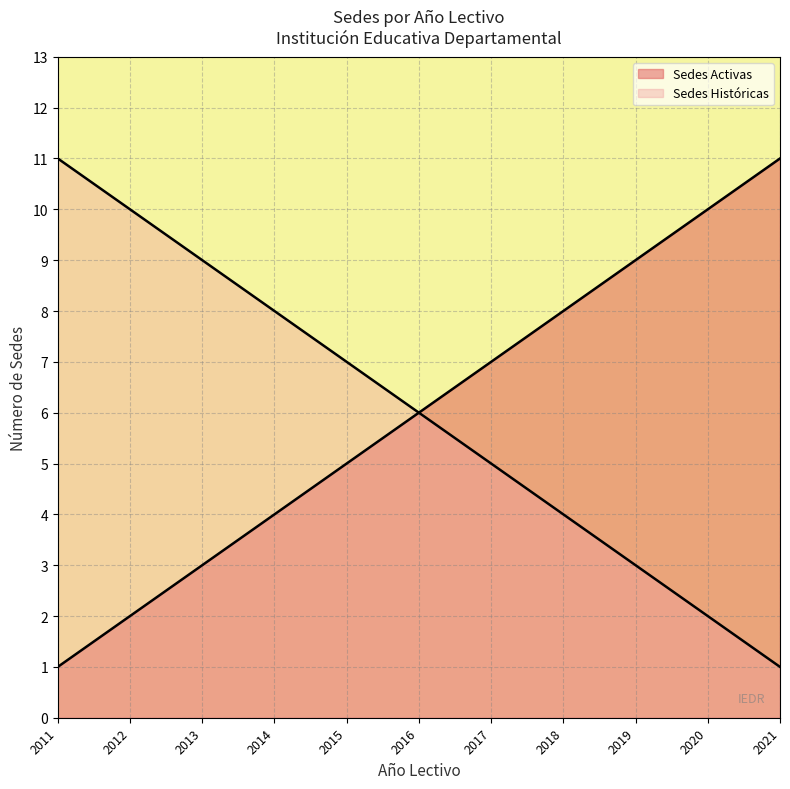

How many data points are less than 7?

6